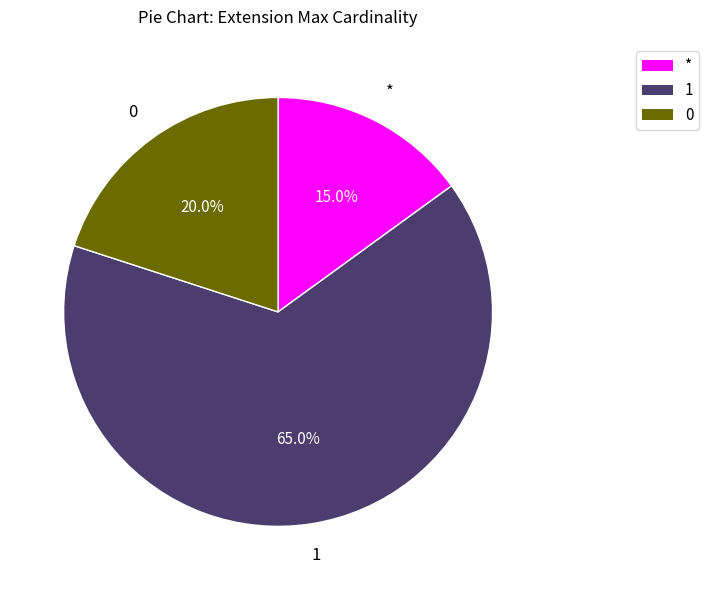

How many segments does this pie chart have?

3